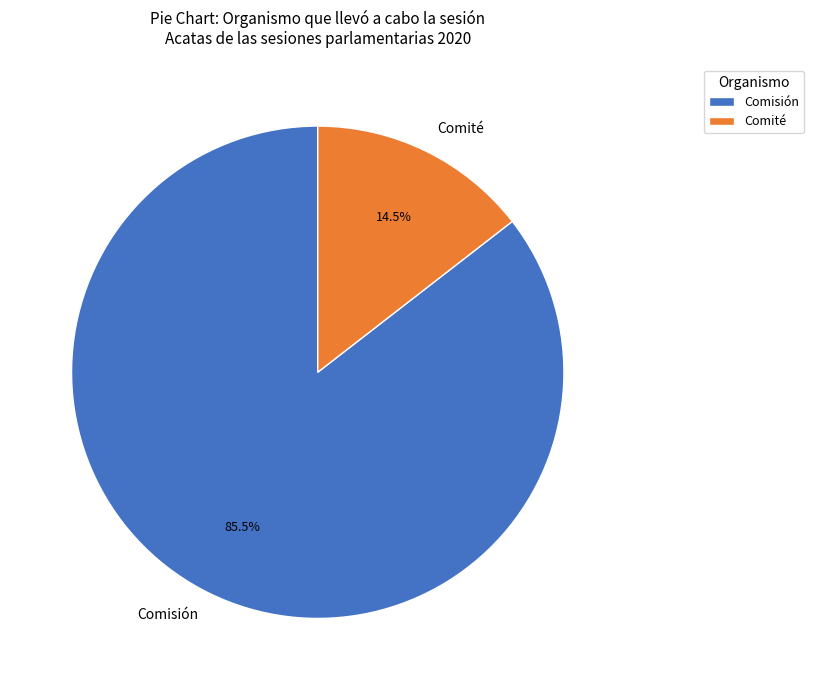

Rank the categories by value from lowest to highest.

Comité, Comisión